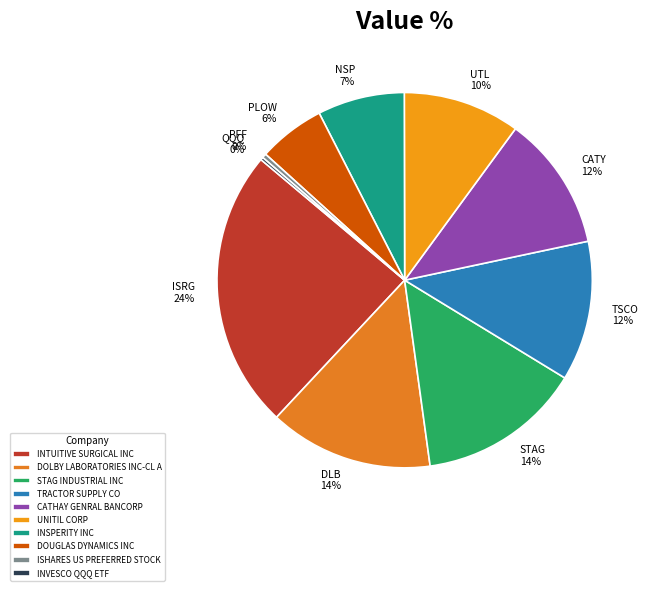

Is it true that ISHARES US PREFERRED STOCK is 13% of the pie?

False